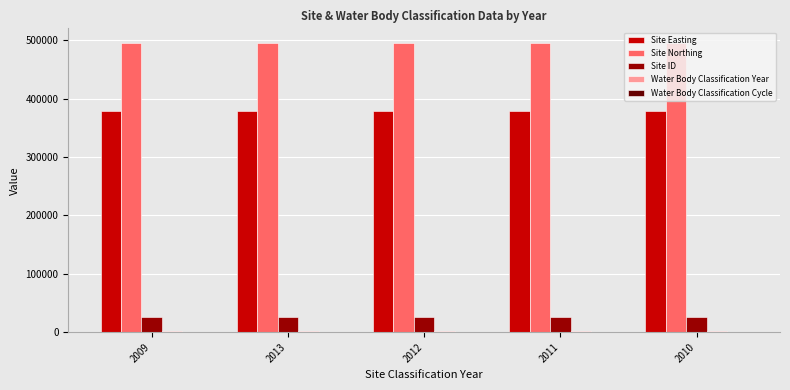

What is the total value across all series at 2009?

903121